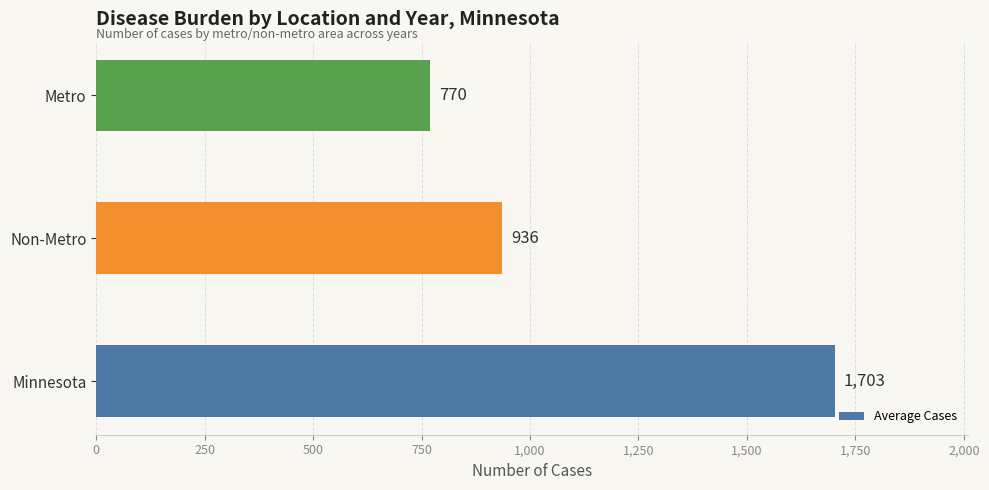

At which category does the chart reach its minimum across all series?

Metro